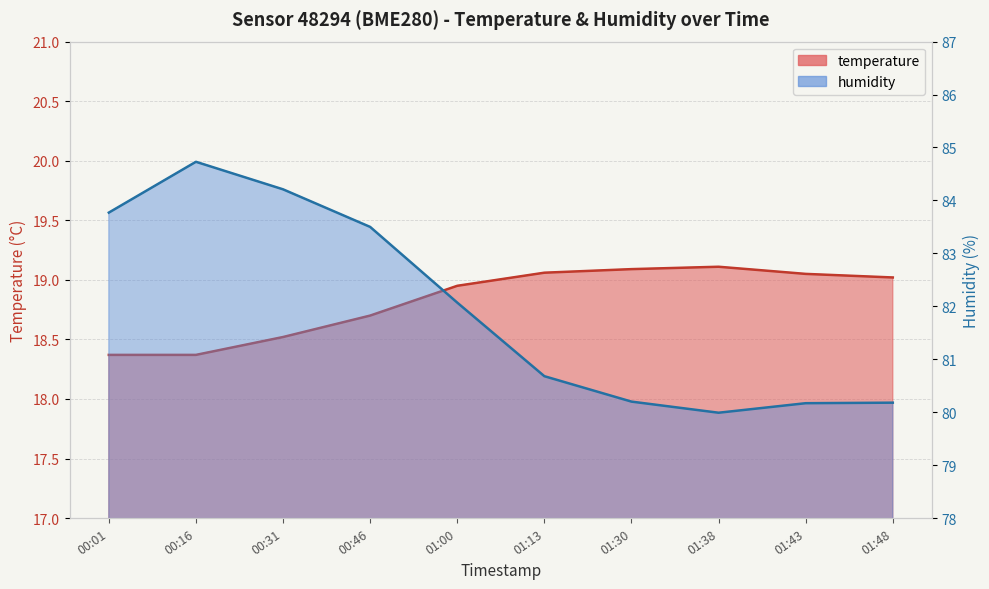

Reading right to left, list all the values displayed in this chart.

temperature: 19.0	19.1	19.1	19.1	19.1	18.9	18.7	18.5	18.4	18.4
humidity: 80.2	80.2	80.0	80.2	80.7	82.1	83.5	84.2	84.7	83.8